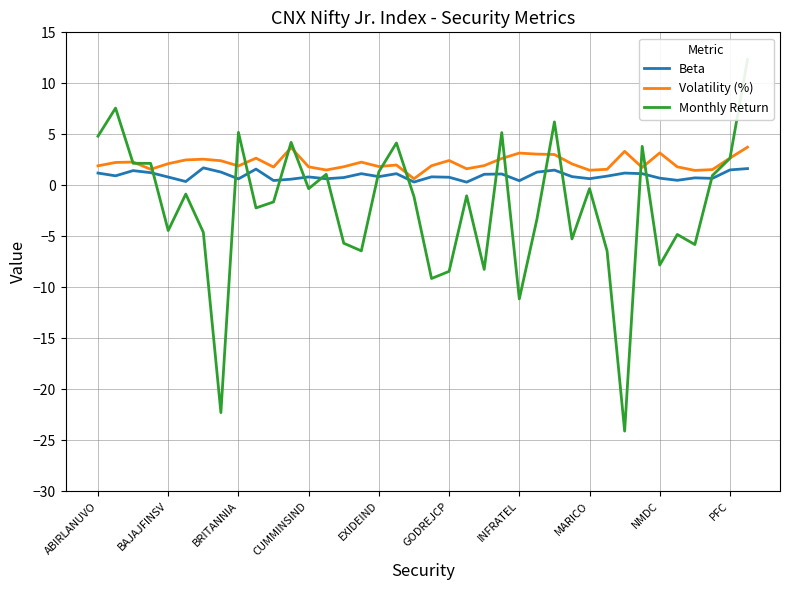

What is the difference between the maximum and second lowest values in the Volatility (%) series?

2.3